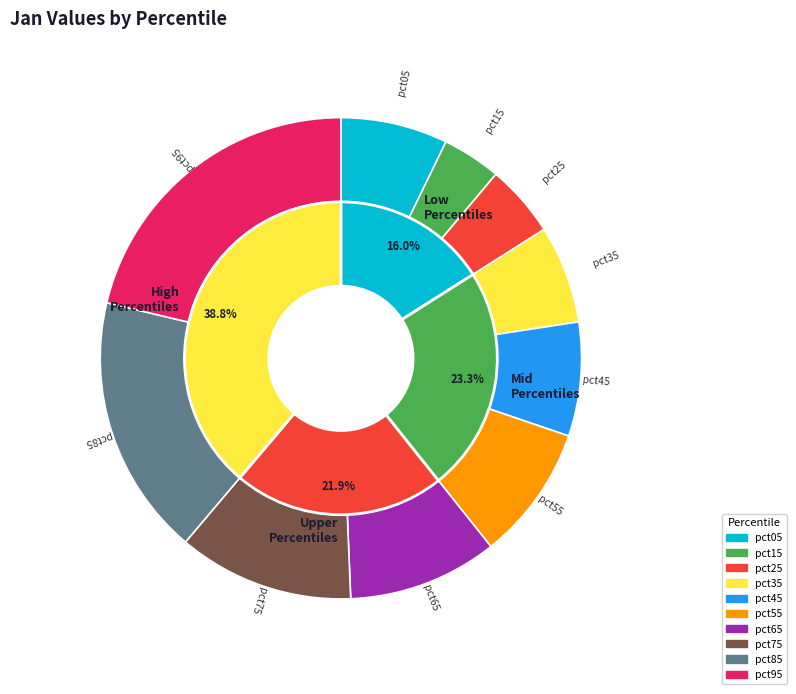

To the nearest percent, what is the combined percentage of pct25 and pct75?

17%